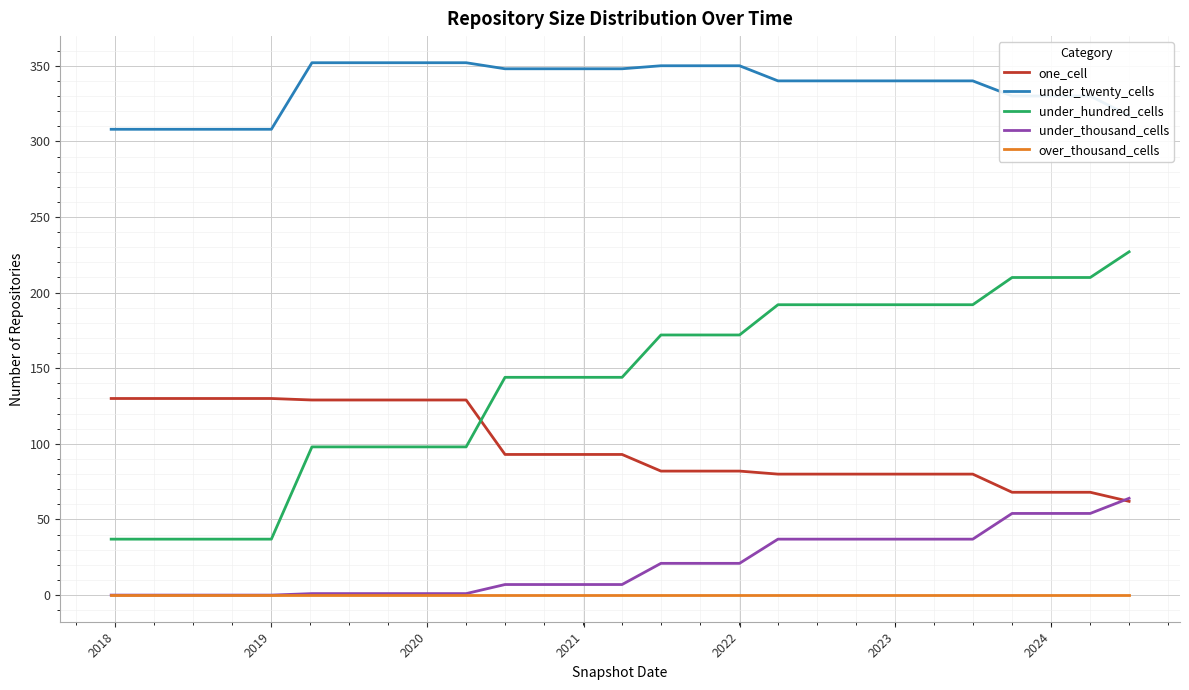

Which series has the widest spread of values?

under_hundred_cells